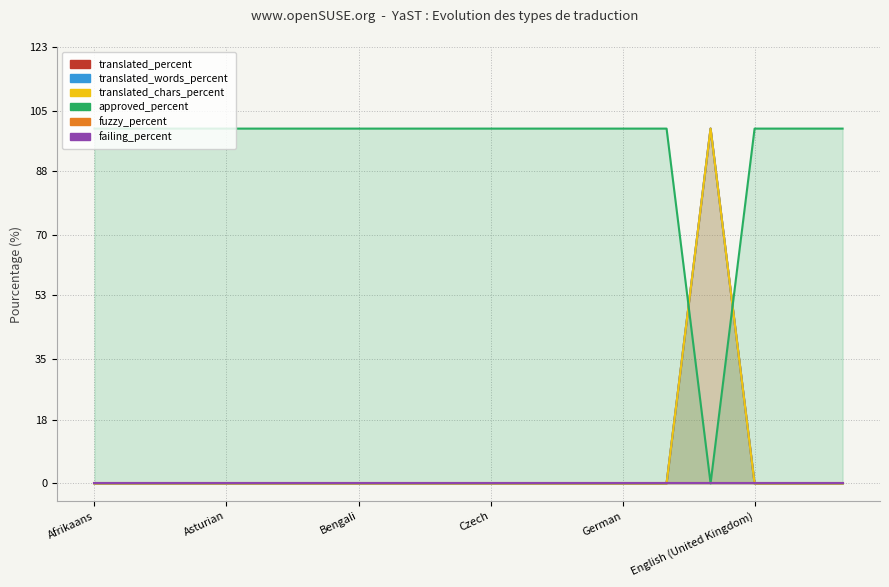

At how many categories does at least one series exceed 48?

18